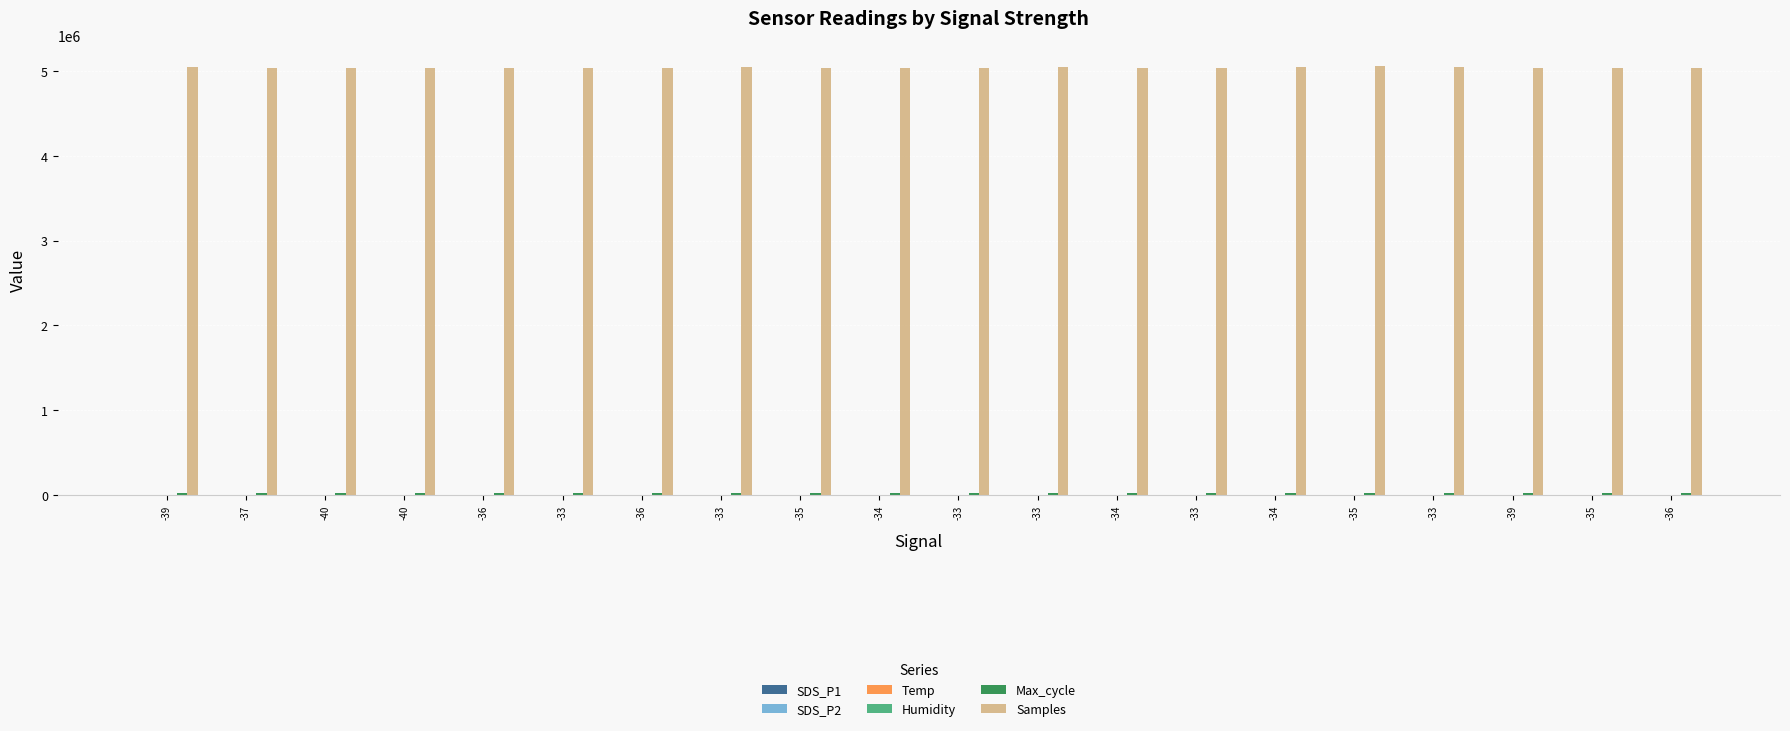

Reading left to right, extract all data points from this chart.

SDS_P1: 3.5	3.8	2.8	2.6	3.6	4.8	2.7	4.9	3.7	3.7	4.3	3.6	3.4	4.6	4.4	5.0	3.4	4.7	4.5	3.4
SDS_P2: 2.7	2.4	2.5	2.4	2.5	2.5	2.5	3.4	2.8	3.0	3.0	2.6	3.1	2.6	3.4	3.0	3.1	2.8	2.5	2.8
Temp: 9.5	9.5	9.5	9.7	9.8	10.0	10.1	10.0	10.1	10.2	10.1	9.9	9.8	9.4	9.0	8.8	8.8	9.1	9.3	9.5
Humidity: 99.9	99.9	99.9	99.9	99.9	99.9	99.9	99.9	99.9	99.9	99.9	99.9	99.9	99.9	99.9	99.9	99.9	99.9	99.9	99.9
Max_cycle: 20484.0	20033.0	20021.0	20483.0	20062.0	20028.0	20549.0	20051.0	20387.0	20045.0	20029.0	20040.0	20491.0	20094.0	20135.0	20032.0	20029.0	20556.0	20469.0	20474.0
Samples: 5043482.0	5040134.0	5041021.0	5038365.0	5041044.0	5042031.0	5042459.0	5043143.0	5040764.0	5040511.0	5040247.0	5044261.0	5040854.0	5038920.0	5043292.0	5055423.0	5045585.0	5041968.0	5040309.0	5040845.0